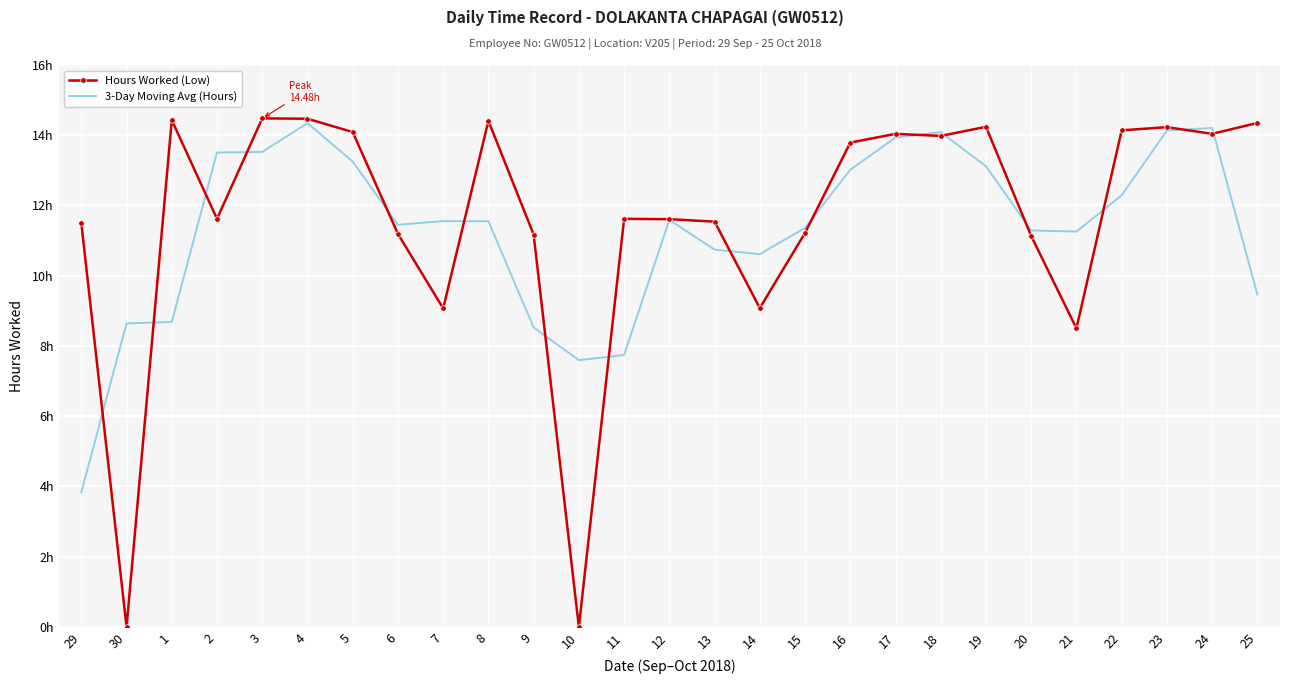

What is the difference between the highest and lowest values at 30?

8.6